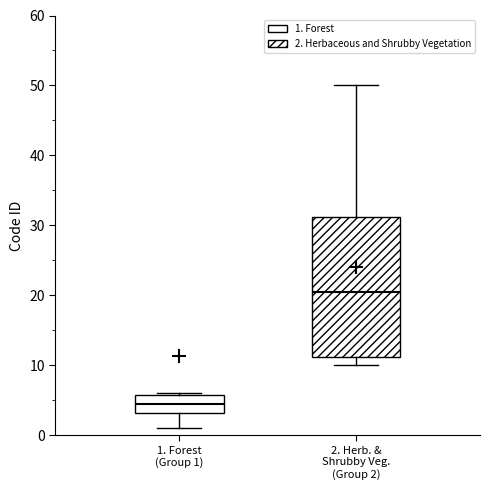

Reading left to right, read every box against the y-axis: the position of its median line, the range the box covers, and the ends of its whiskers. The values are not printed on the chart, so give them approximately, as read against the axis.

1. Forest (Group 1): median 5, box 3 to 6, whiskers 1 to 6
2. Herb. & Shrubby Veg. (Group 2): median 21, box 11 to 31, whiskers 10 to 50